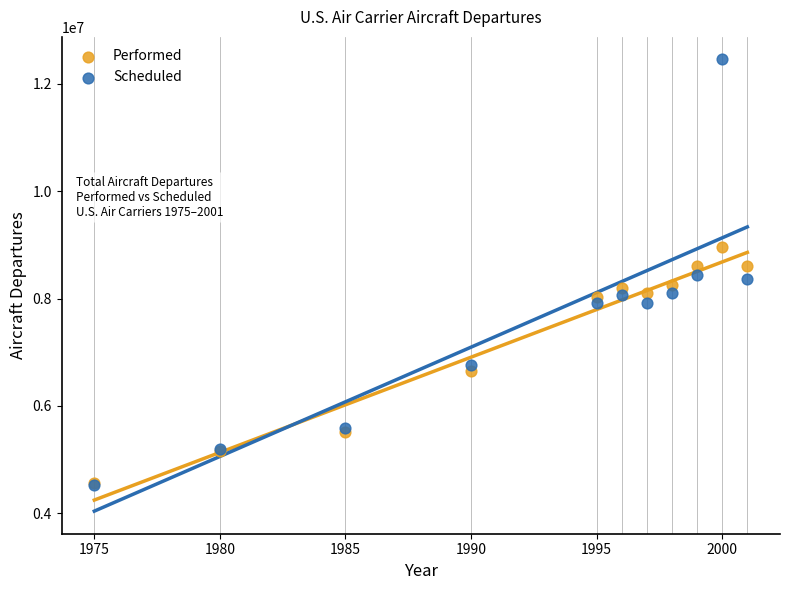

Which series reaches the maximum Y coordinate?

Scheduled